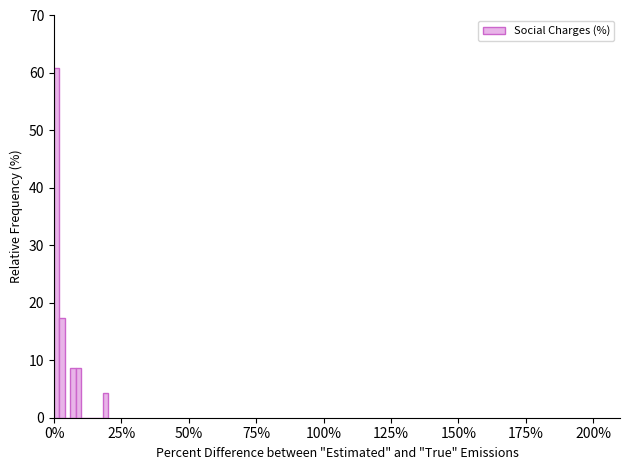

Around what value on the x-axis is the tallest bar? Give the approximate position of its centre, as read against the axis.

0